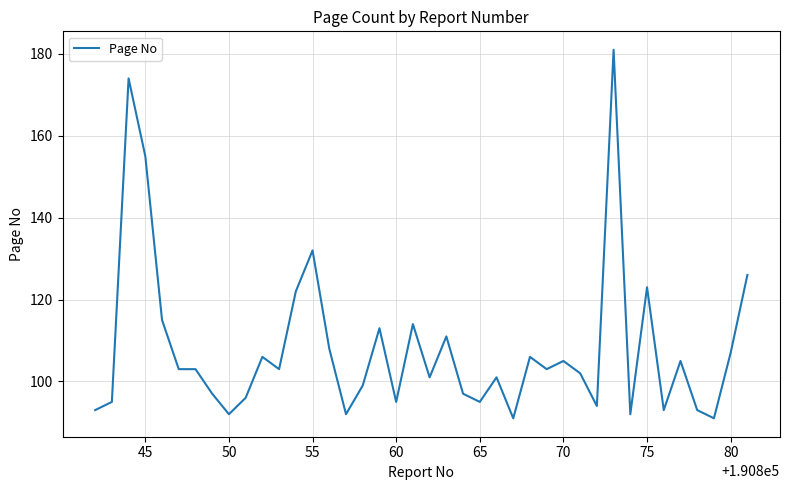

What is the greatest value displayed?

181